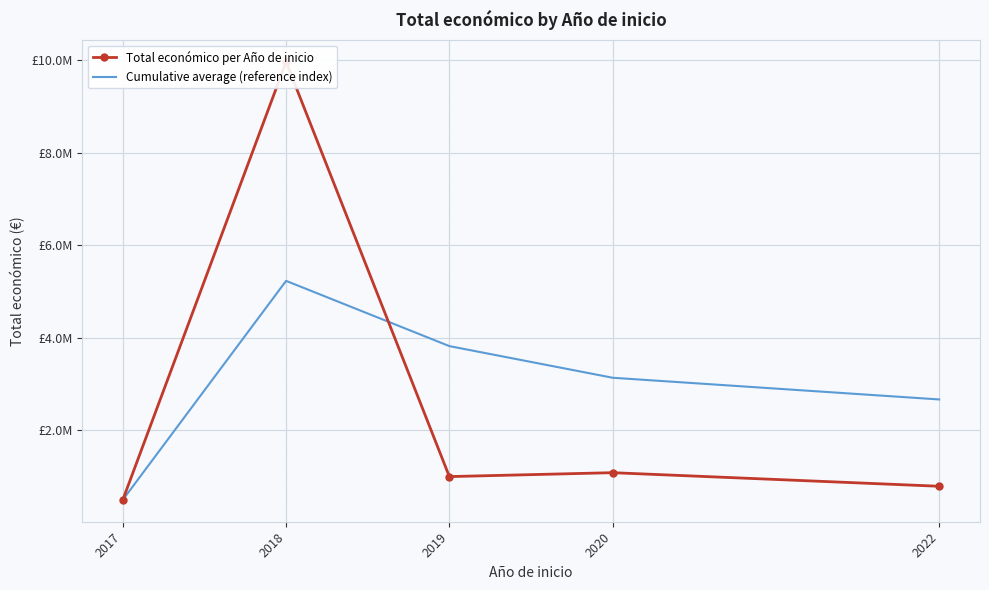

The Total económico per Año de inicio series shows 16922212.8 at 2018. True or false?

False